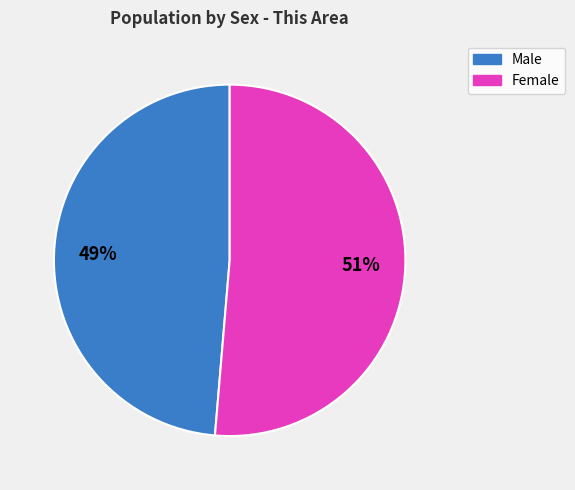

Between Male and Female, which is larger?

Female